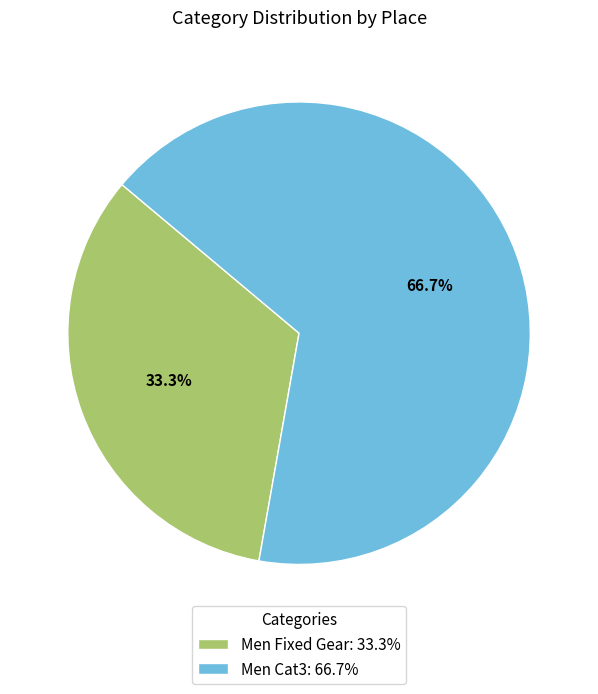

Approximately how many times larger is the value at Men Fixed Gear: 33.3% compared to Men Cat3: 66.7%?

0.5